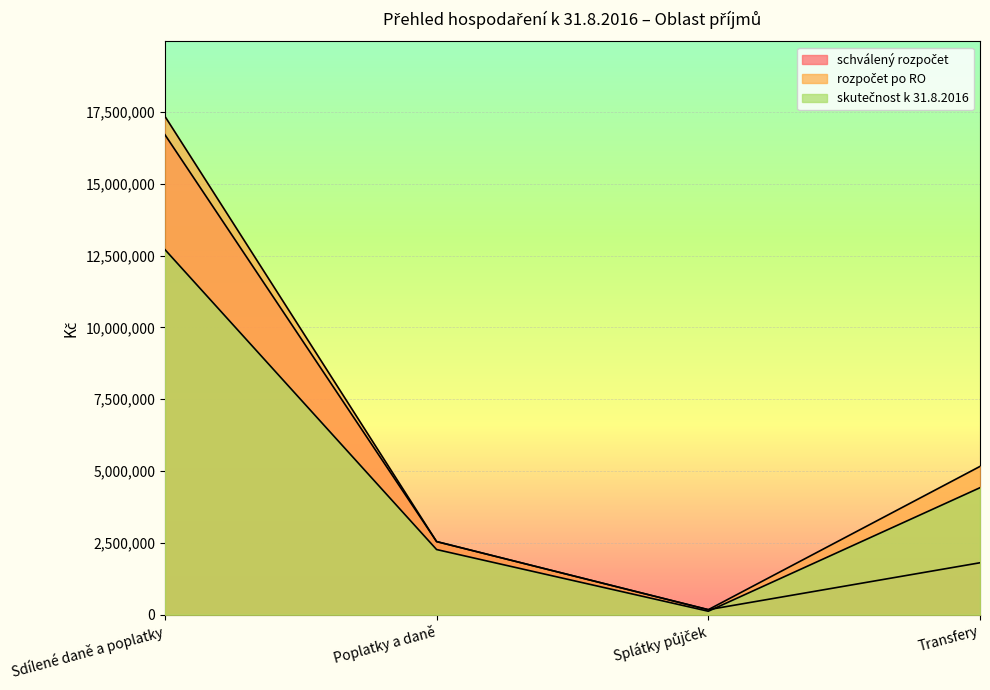

Reading left to right, extract all data points from this chart.

schválený rozpočet: Sdílené daně a poplatky=16710700.0	Poplatky a daně=2544500.0	Splátky půjček=173330.0	Transfery=1807090.0
rozpočet po RO: Sdílené daně a poplatky=17350810.0	Poplatky a daně=2544500.0	Splátky půjček=173330.0	Transfery=5161320.0
skutečnost k 31.8.2016: Sdílené daně a poplatky=12711459.5	Poplatky a daně=2267545.5	Splátky půjček=119444.6	Transfery=4420104.4